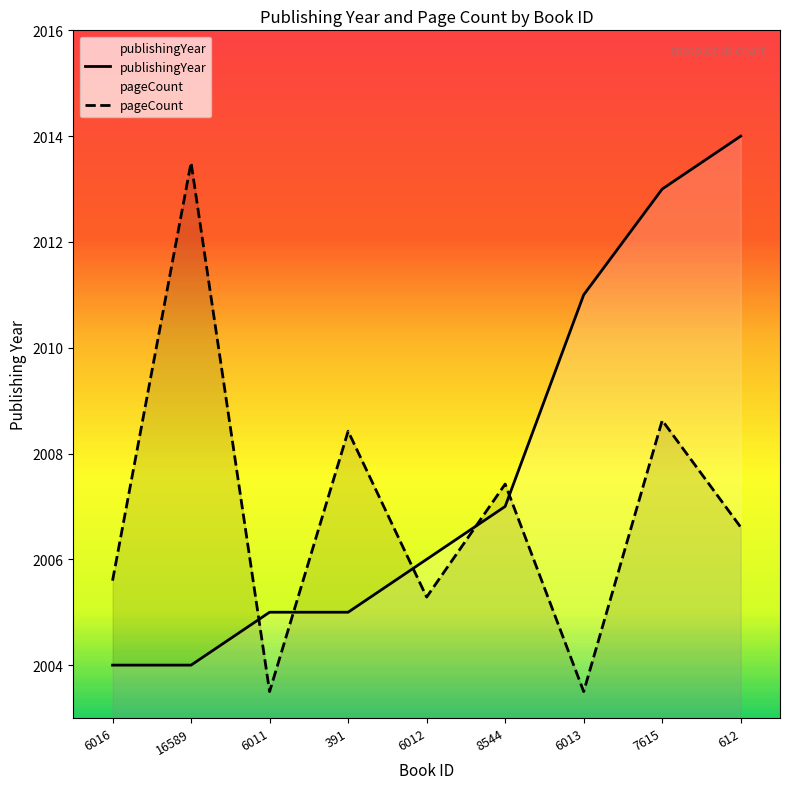

How many data points in publishingYear are less than 2006?

4